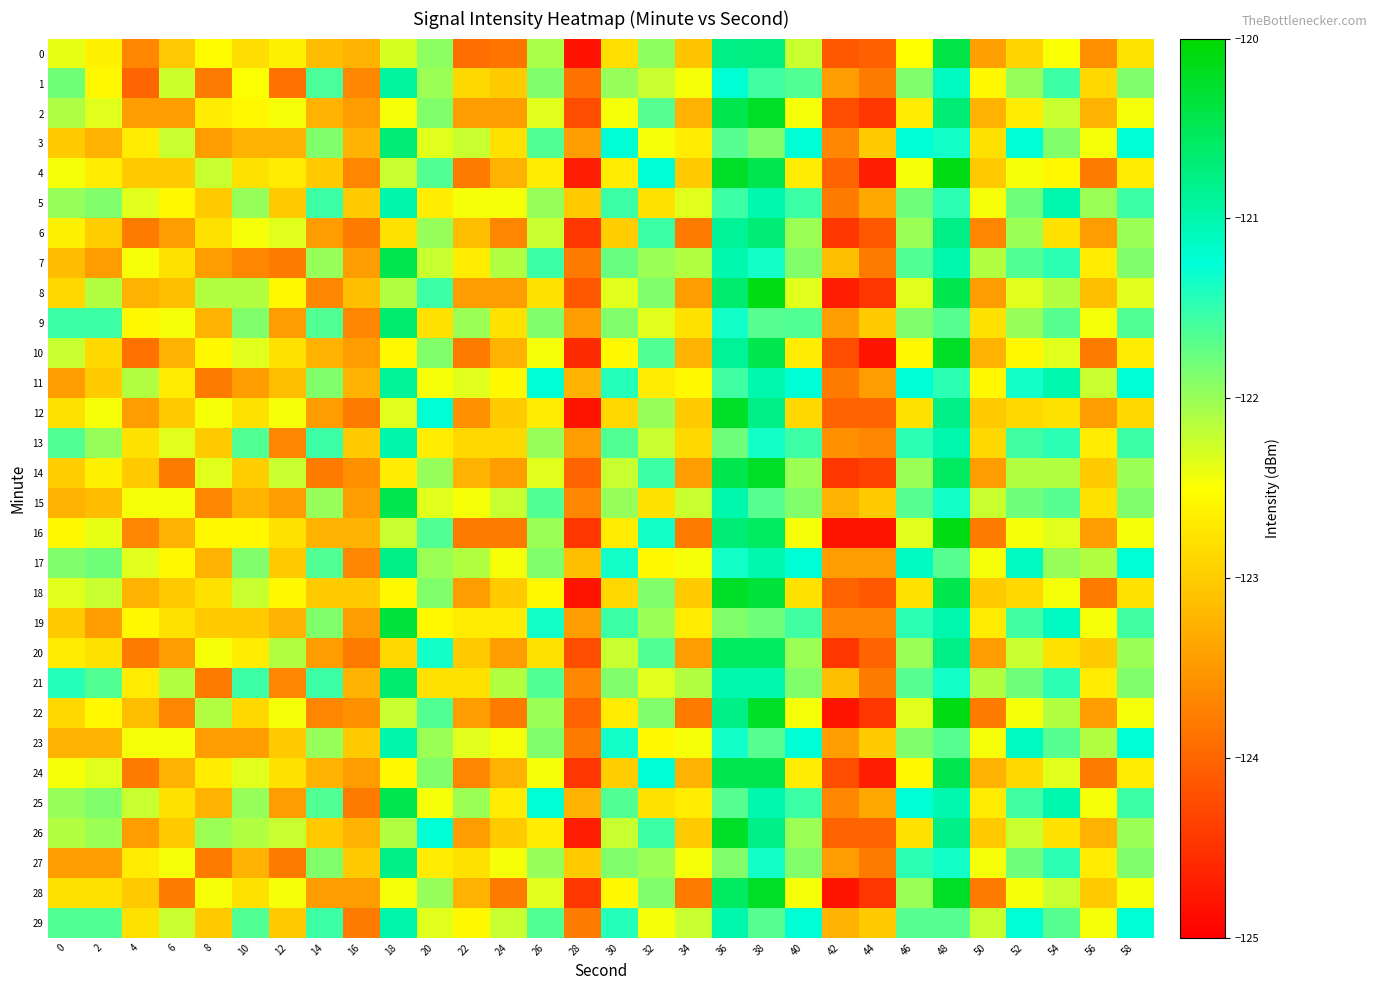

What is the difference between the highest and lowest values at 58?

1.6